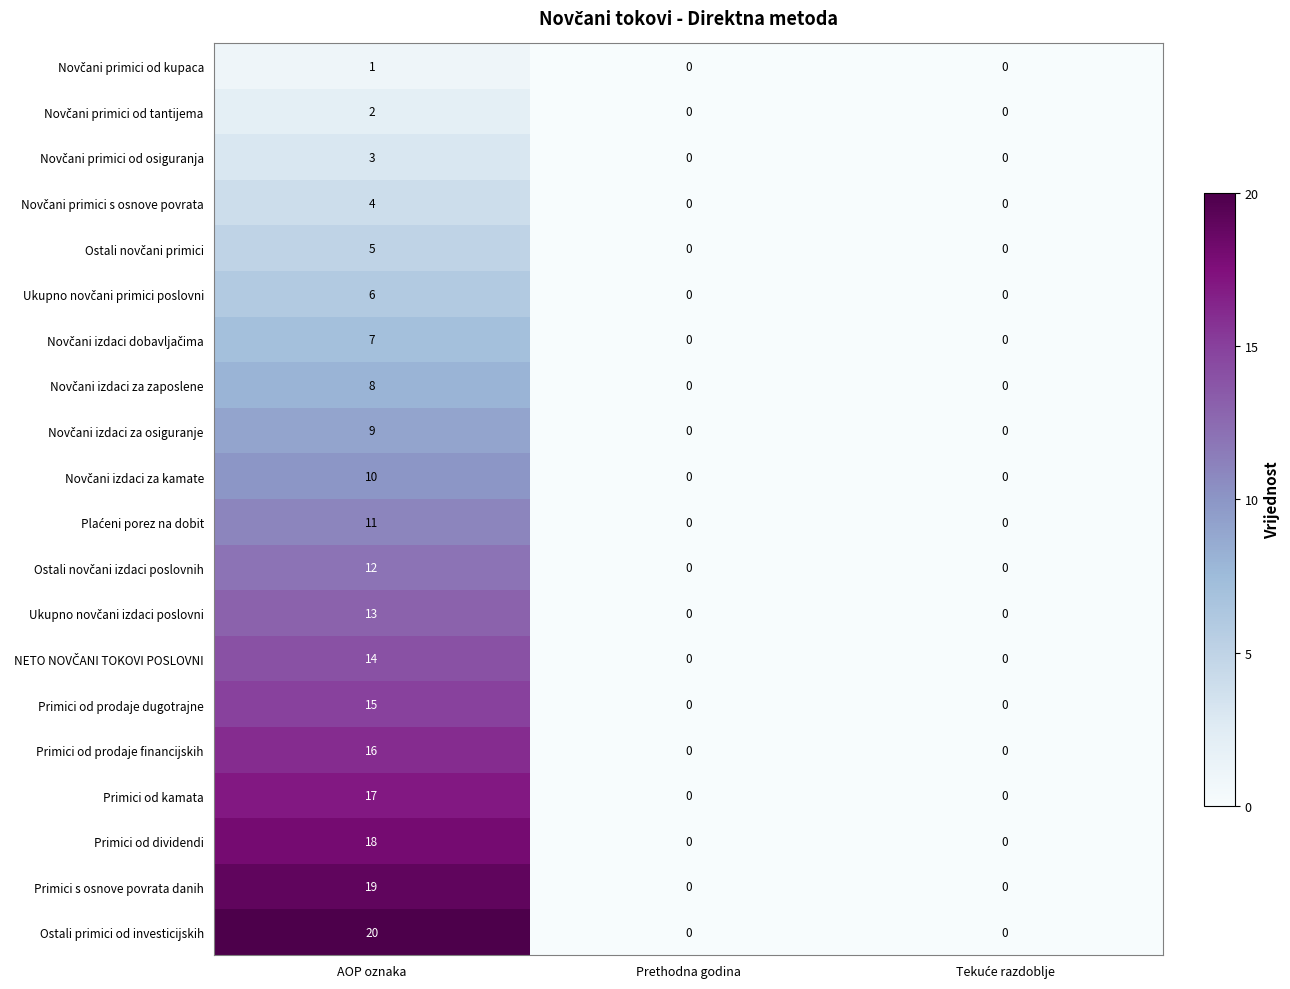

What is the average value of the Primici s osnove povrata danih series?

6